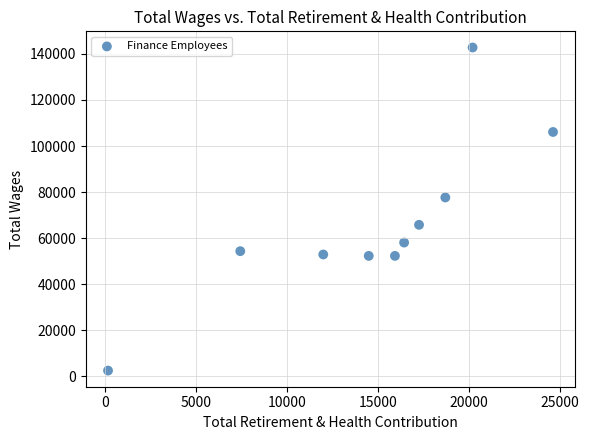

What is the range of Y values (max minus min)?

140413